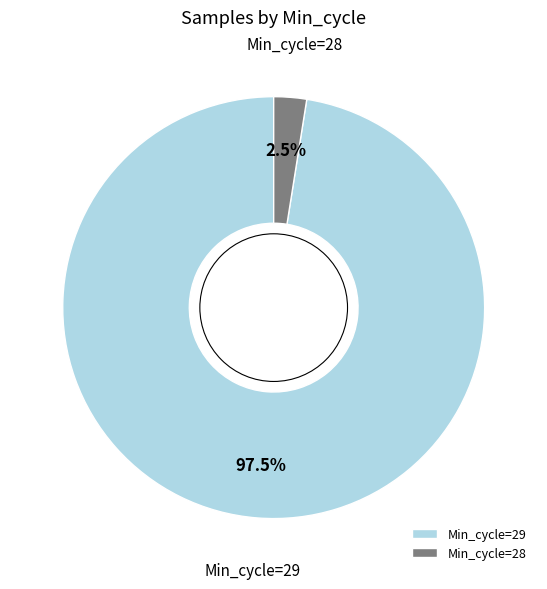

Which category accounts for the majority?

Min_cycle=29